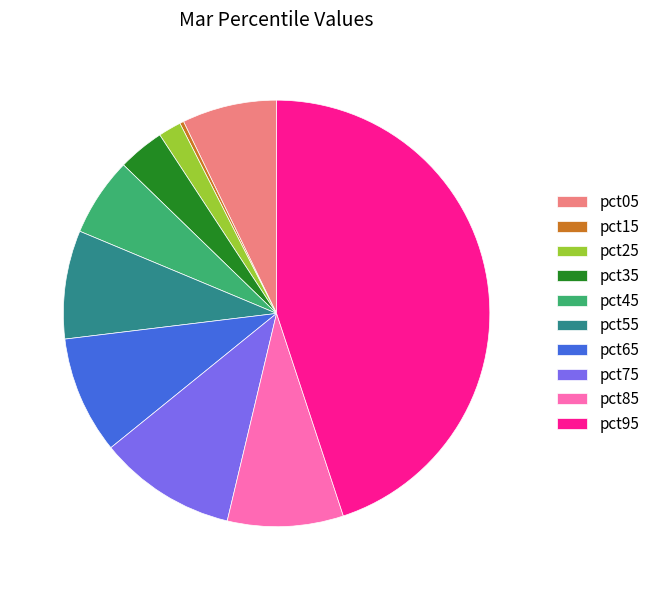

Is pct15 the majority of the pie?

No